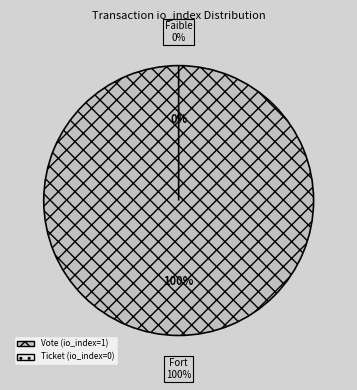

The Vote (io_index=1) slice represents 100% of the pie. True or false?

True